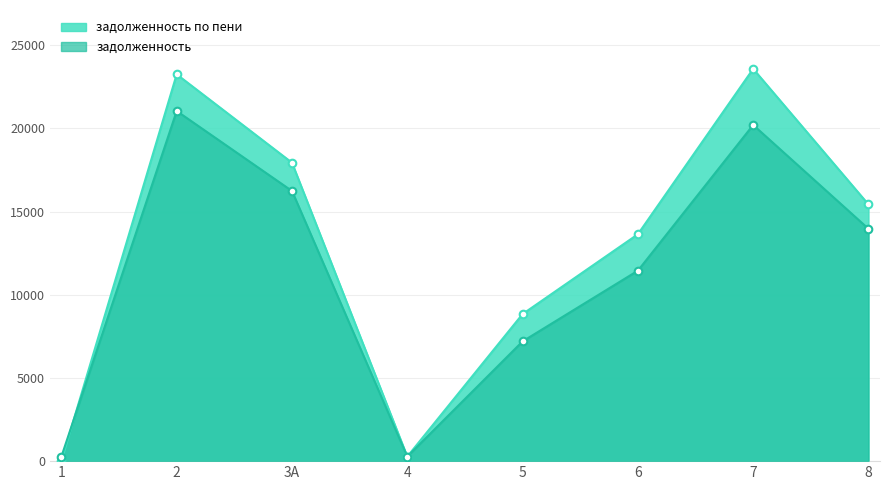

What are all the series names shown in the legend?

задолженность по пени, задолженность